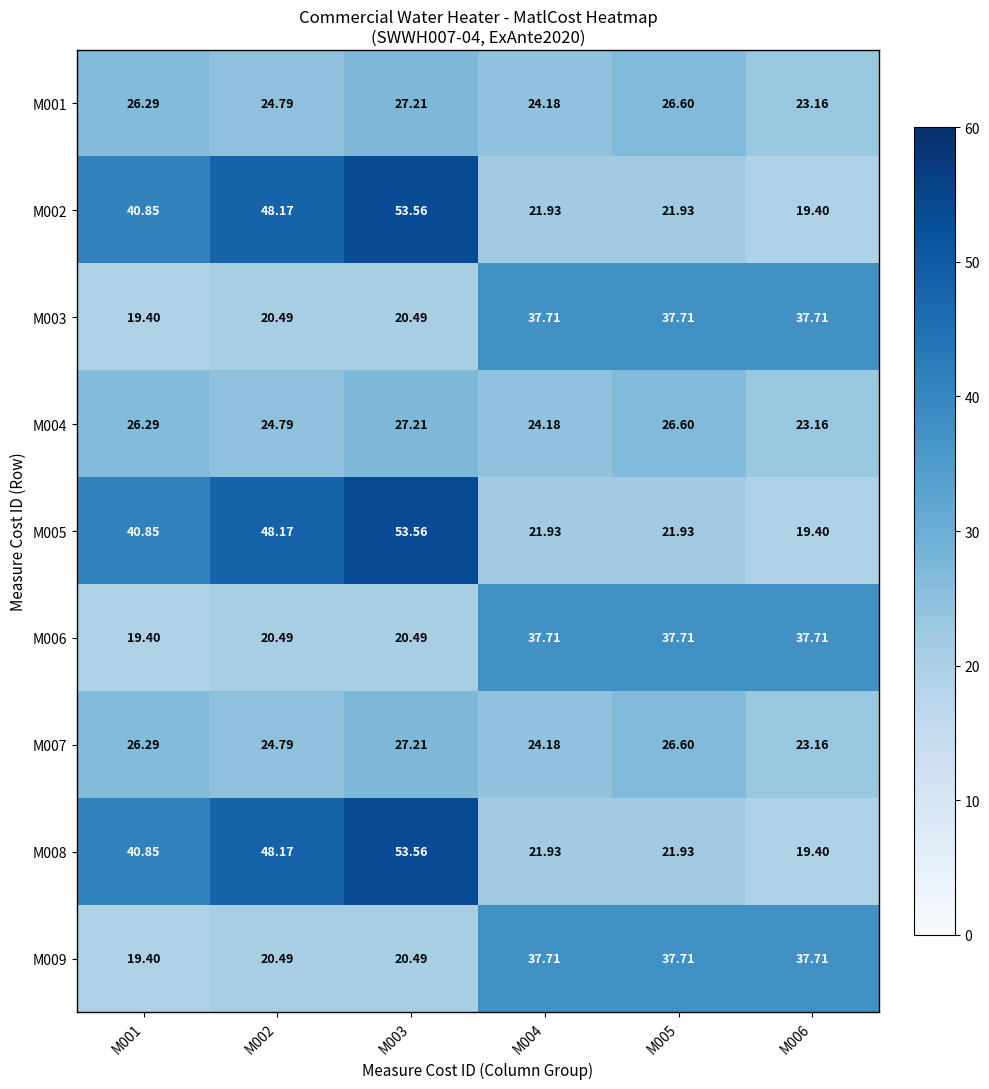

What is the maximum value shown in the chart?

53.6